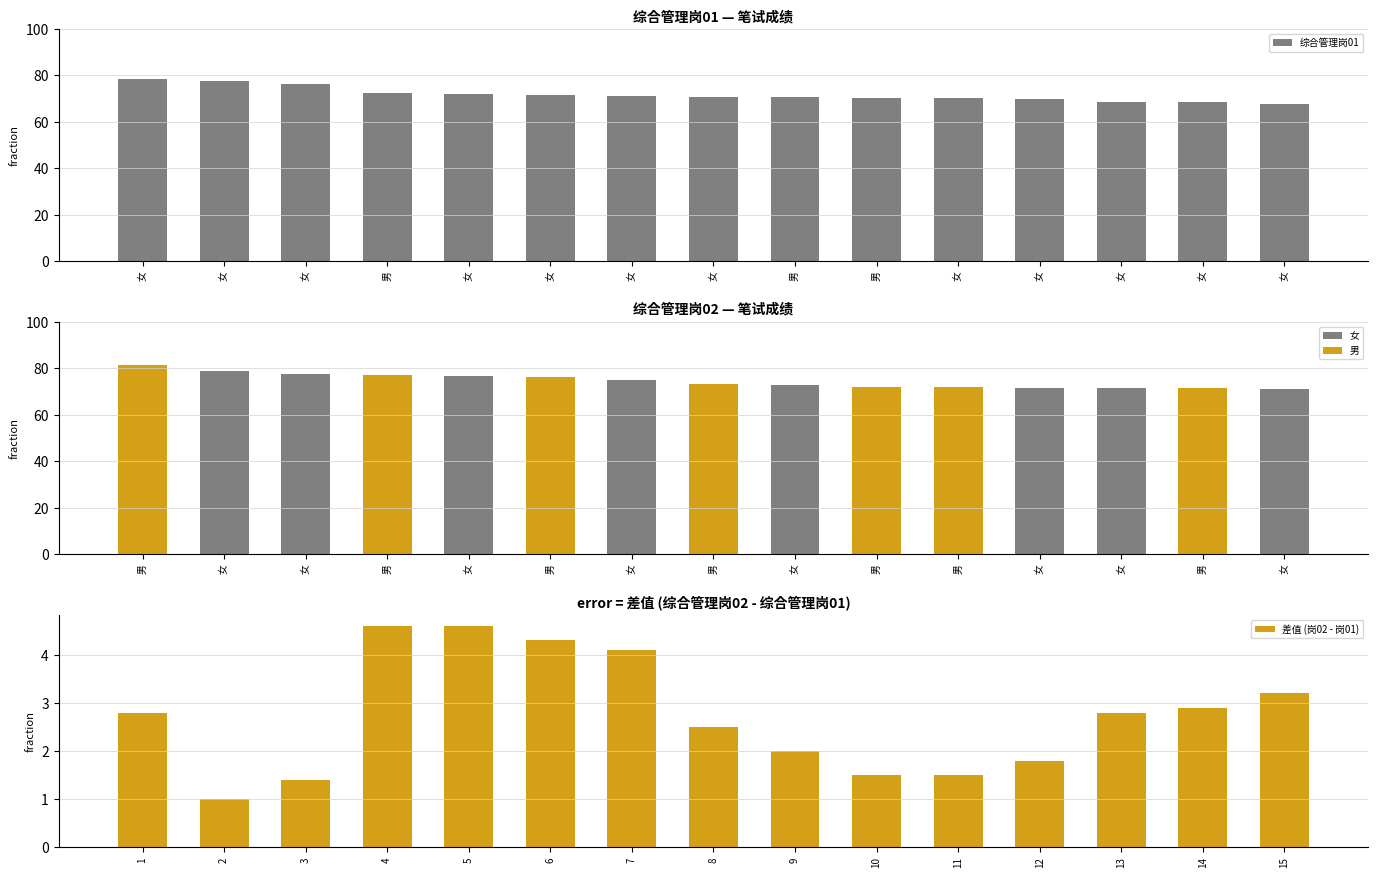

True or false: 综合管理岗01 has a value of 114.8 at 女.

False